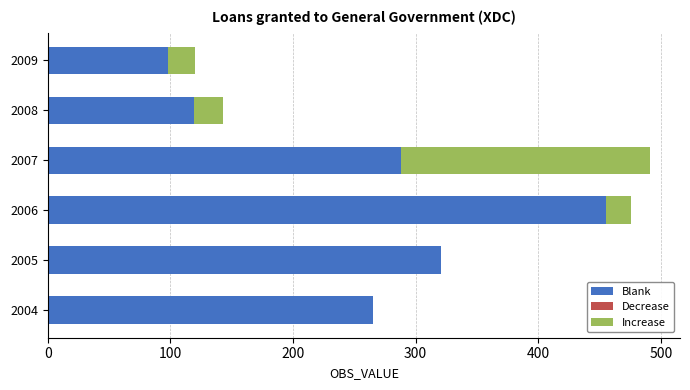

How many series are shown in this chart?

2